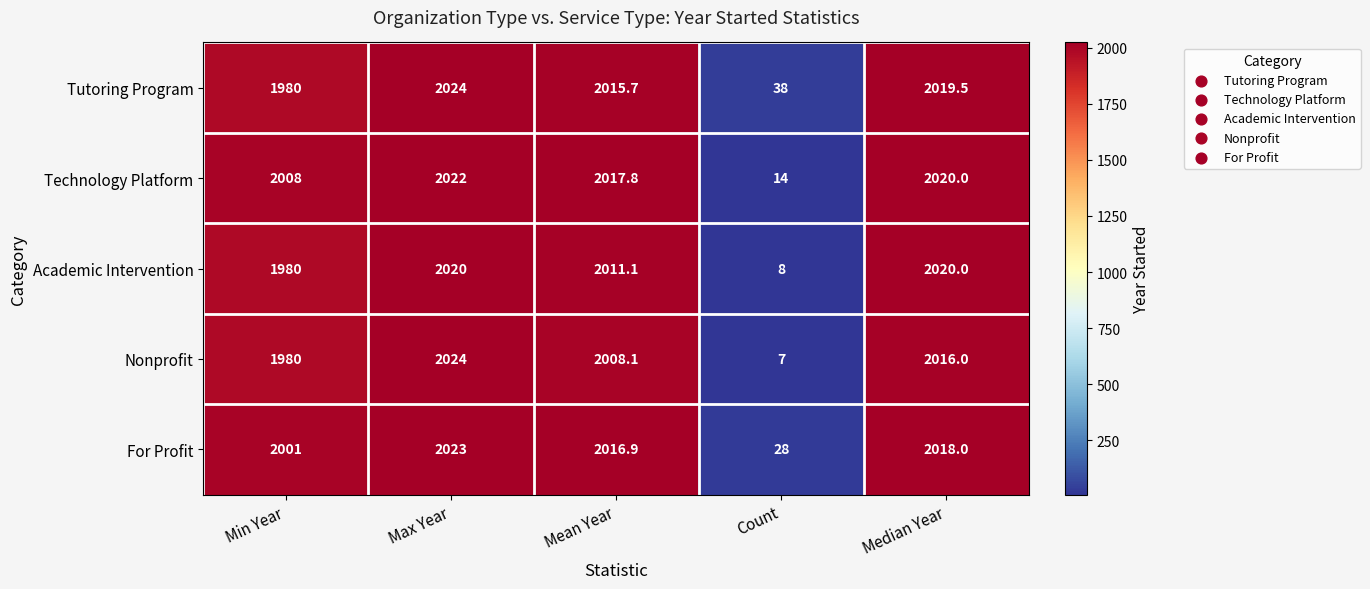

What is the approximate value of Tutoring Program at Median Year?

2019.5